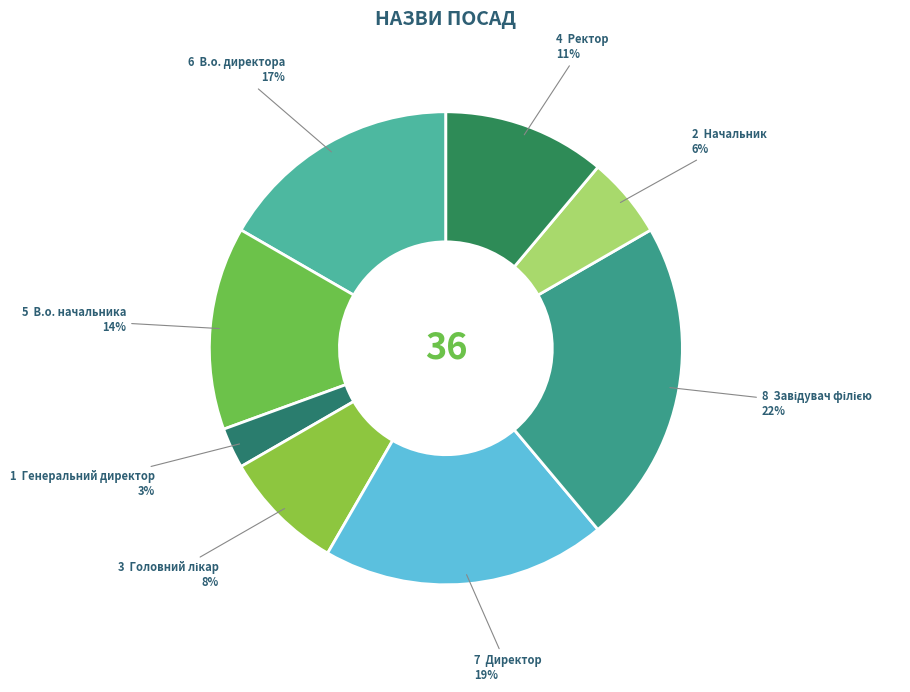

Count the number of slices in the pie.

8